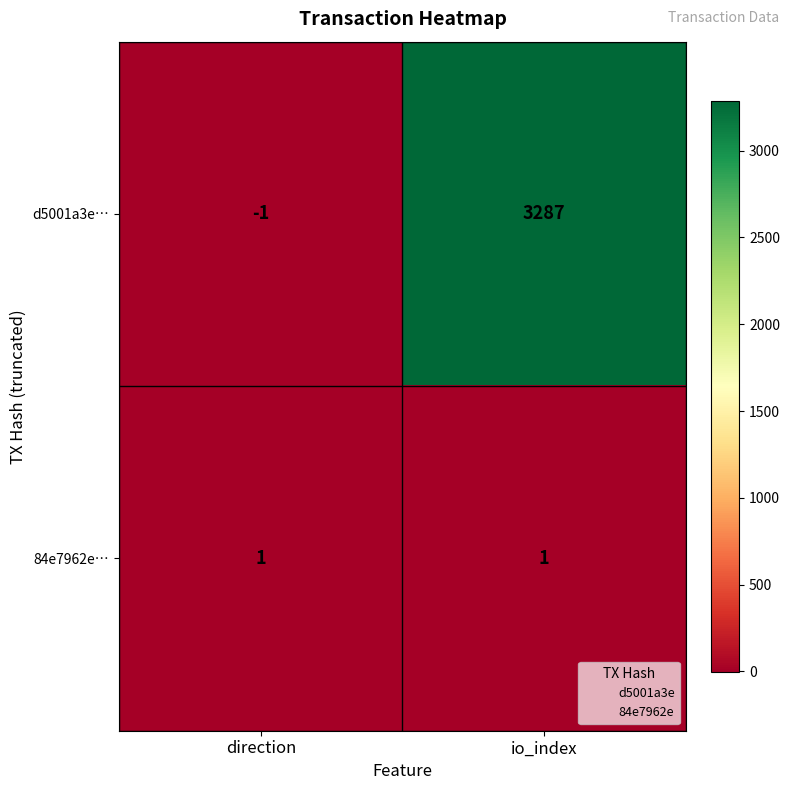

At which category is the sum across all series the highest?

io_index